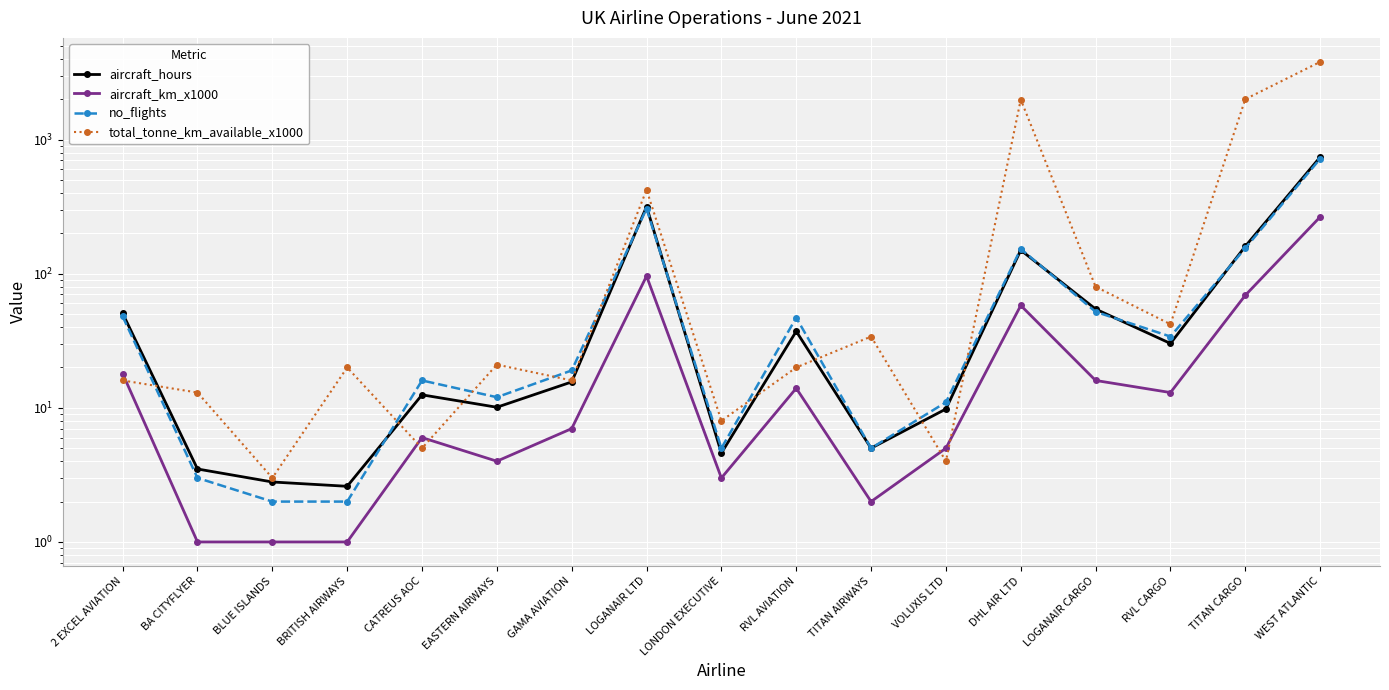

True or false: total_tonne_km_available_x1000 has more than 1 points higher than both neighbors.

True